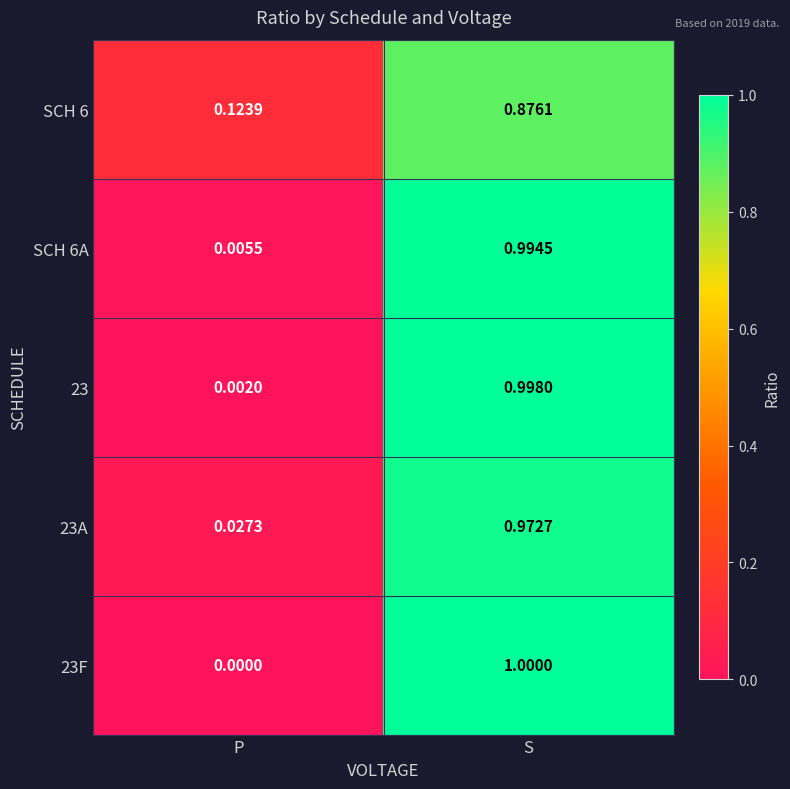

Rank the categories by SCH 6 value from lowest to highest.

P, S